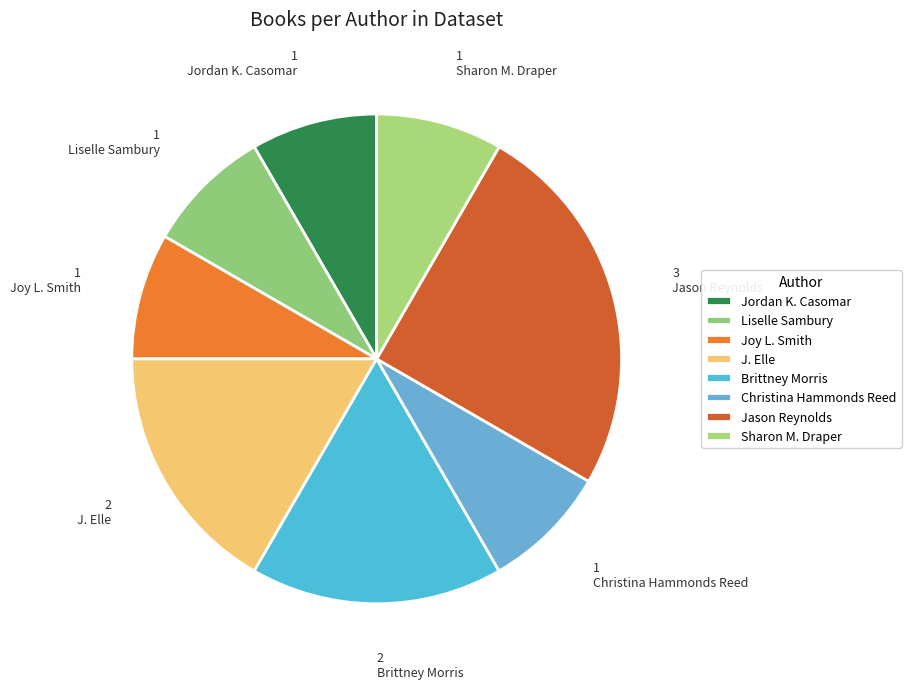

Count the number of slices in the pie.

8